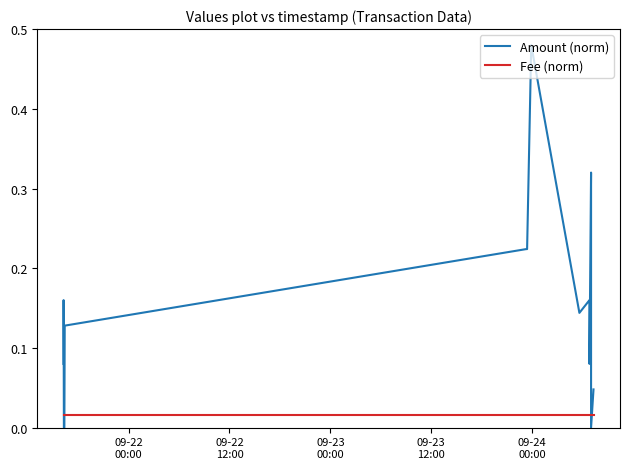

The value of Fee (norm) at 9 is 0.0. True or false?

False